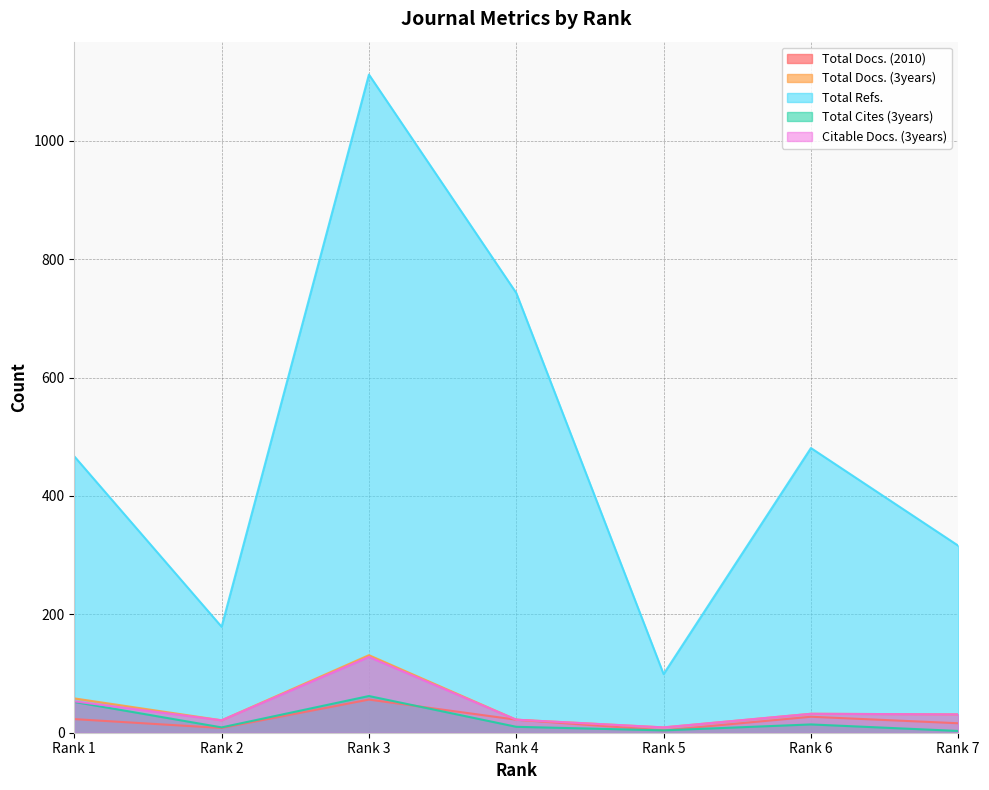

What is the difference between the Total Docs. (2010) values at Rank 5 and Rank 1?

19